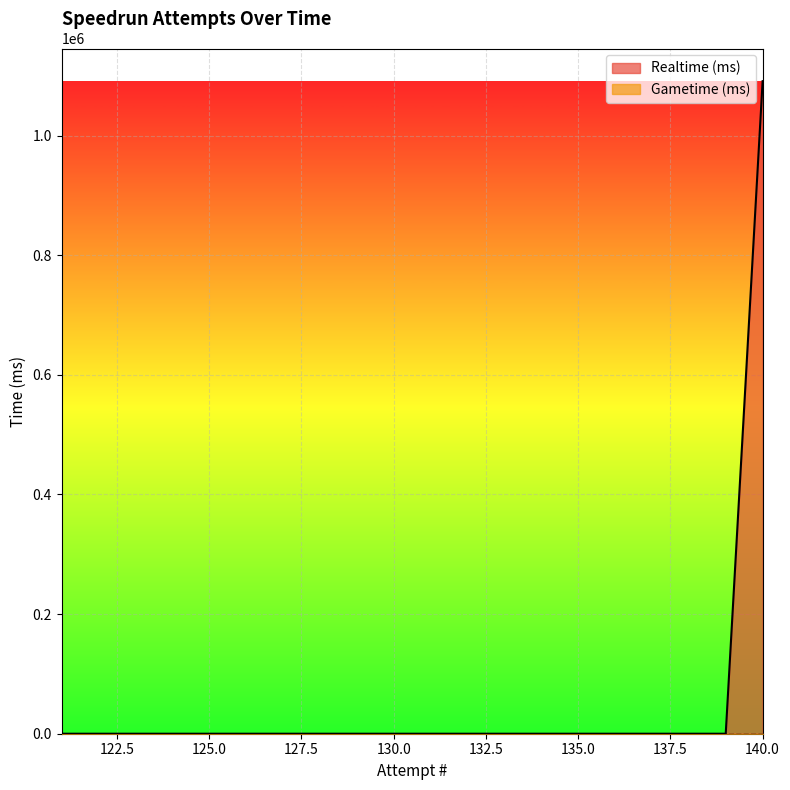

What is the difference between the maximum and second lowest values?

1090945